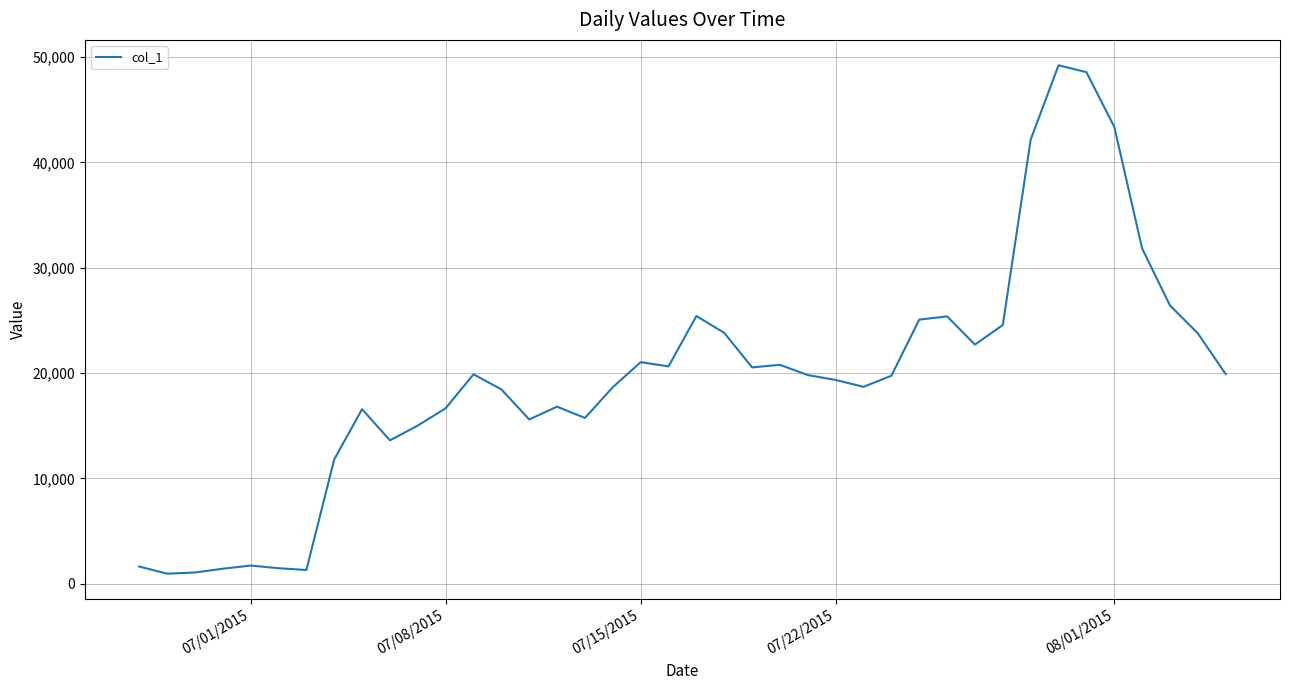

What is the minimum value shown in the chart?

951